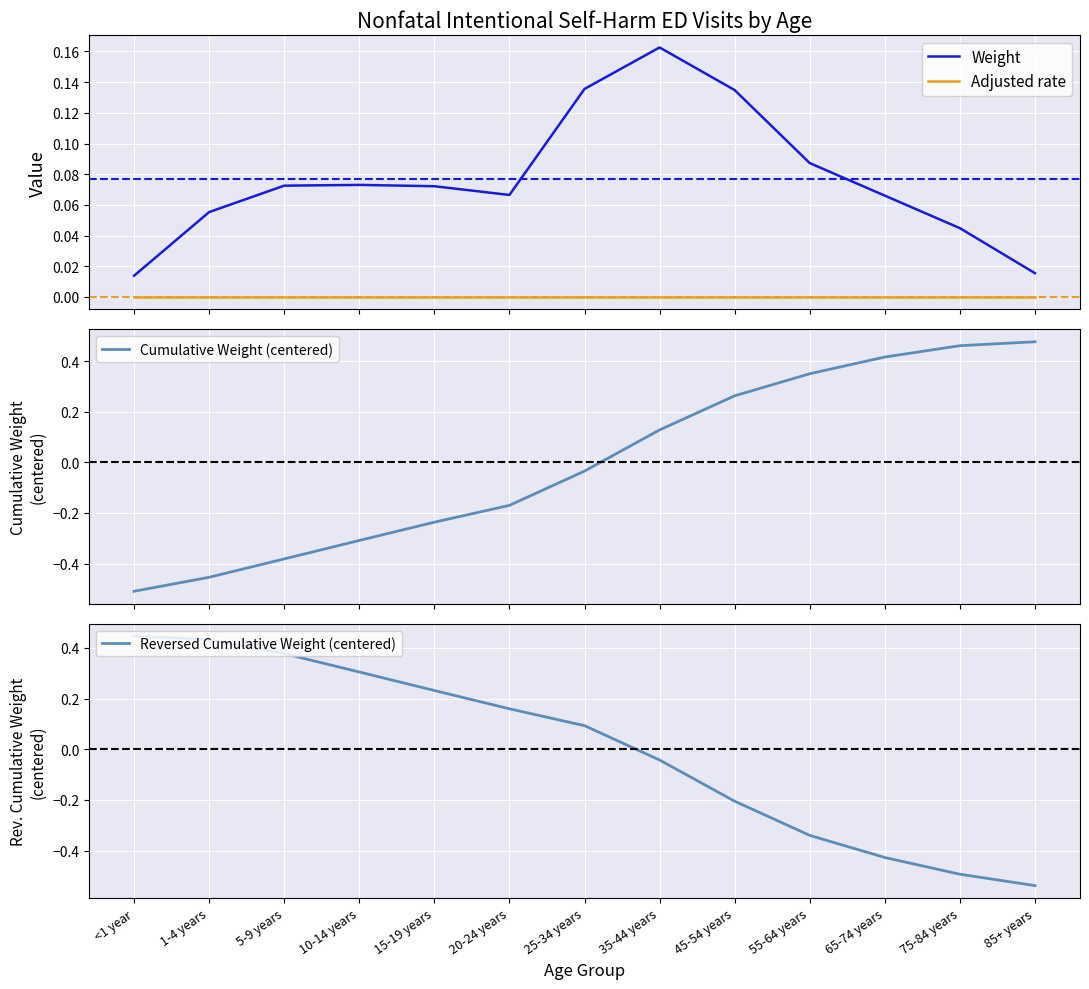

How many values in the Reversed Cumulative Weight (centered) series exceed 0?

7